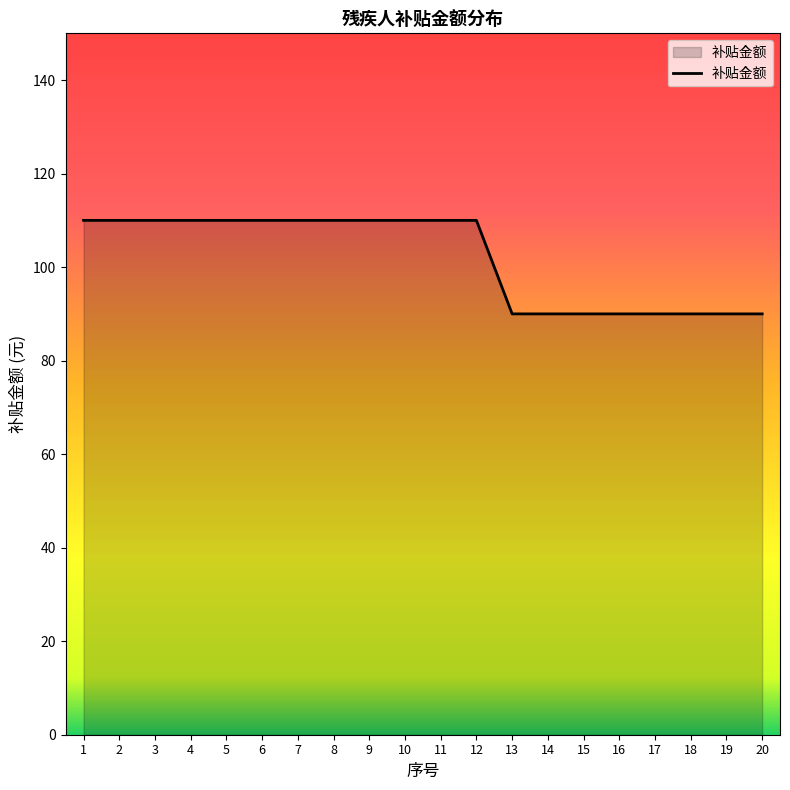

Is it true that the value at 15 is 155?

False